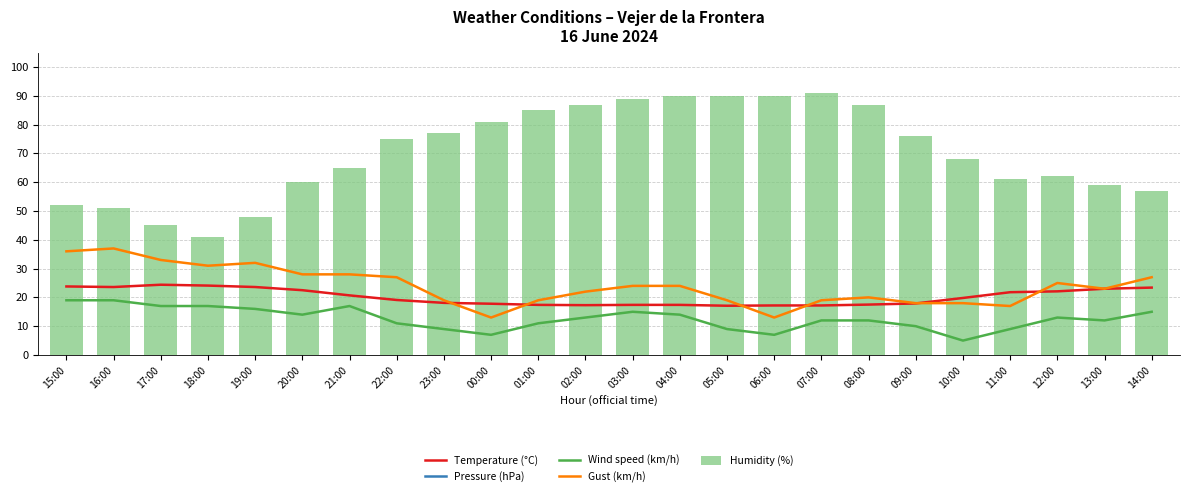

True or false: Humidity (%) has a value of 86.4 at 16:00.

False